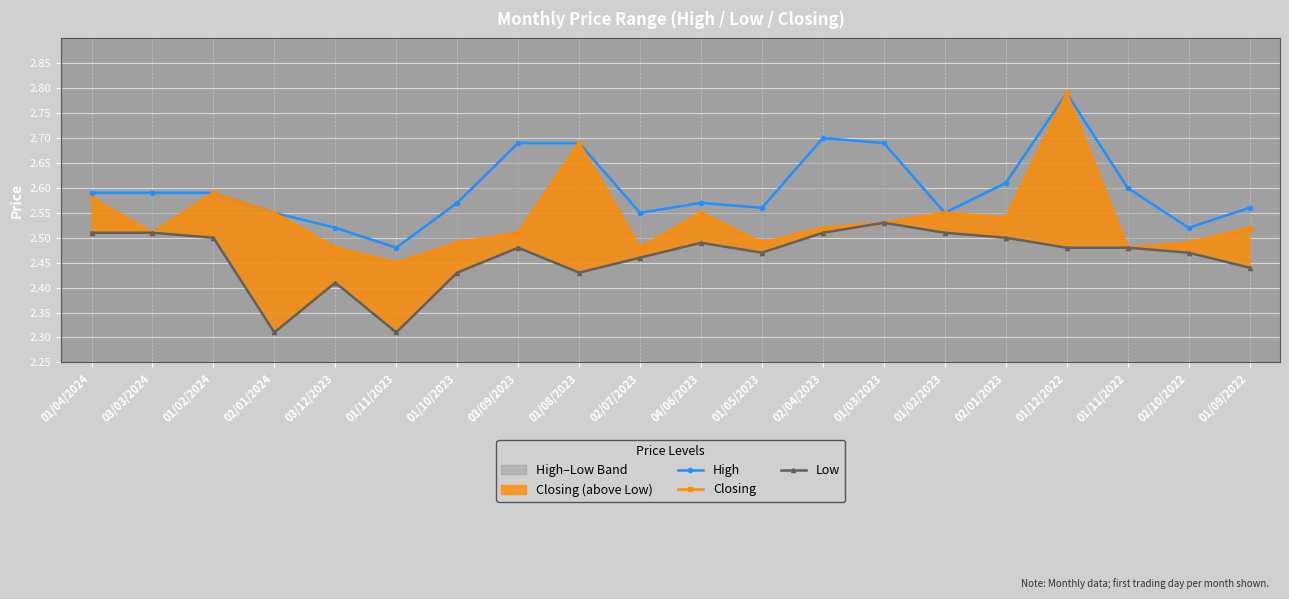

In Closing, how many points are higher than both neighbors (excluding endpoints)?

5